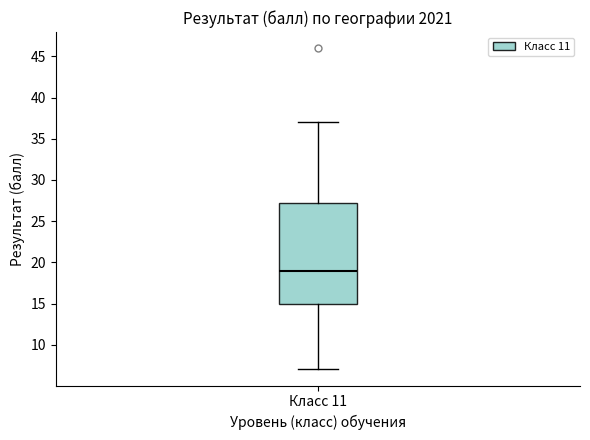

Transcribe this box plot: give where the median line is, the range the box spans, and where the two whiskers end, as read against the y-axis. The values are not printed on the chart, so give them approximately, as read against the axis.

median 19.0, box 15.0 to 27.5, whiskers 7.0 to 37.0